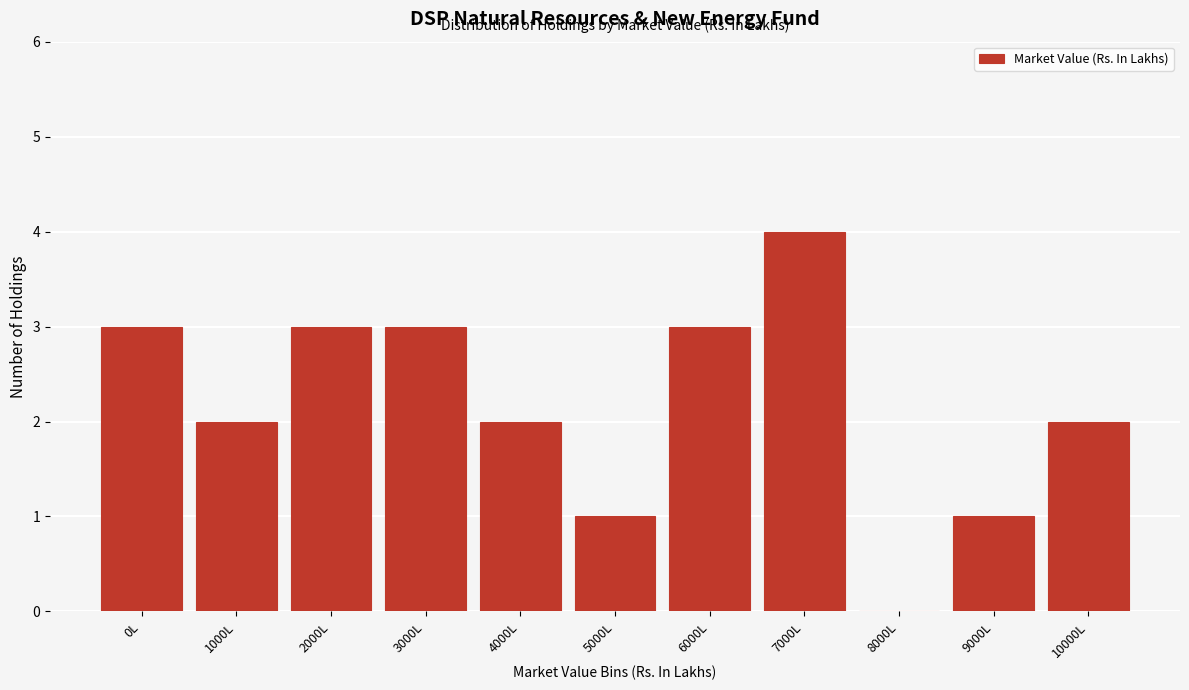

Reading left to right, list all the values displayed in this chart.

0L=3	1000L=2	2000L=3	3000L=3	4000L=2	5000L=1	6000L=3	7000L=4	8000L=0	9000L=1	10000L=2